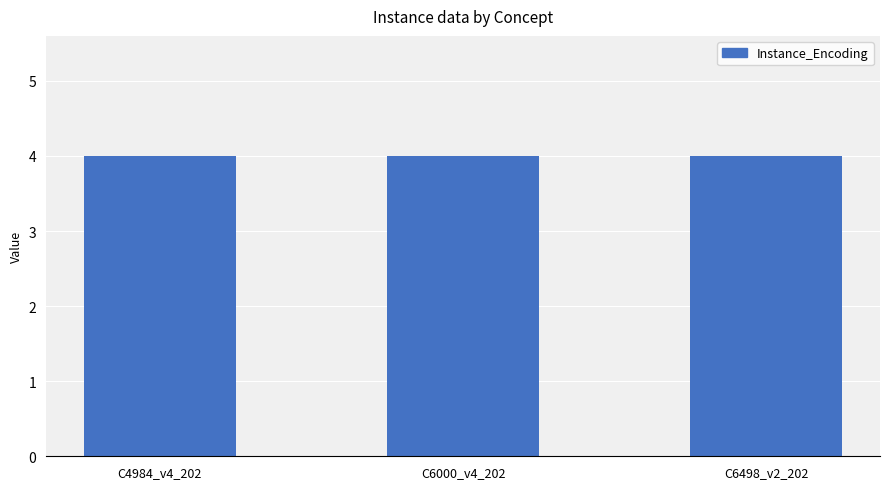

What is the label of the 3rd bar from the left?

C6498_v2_202